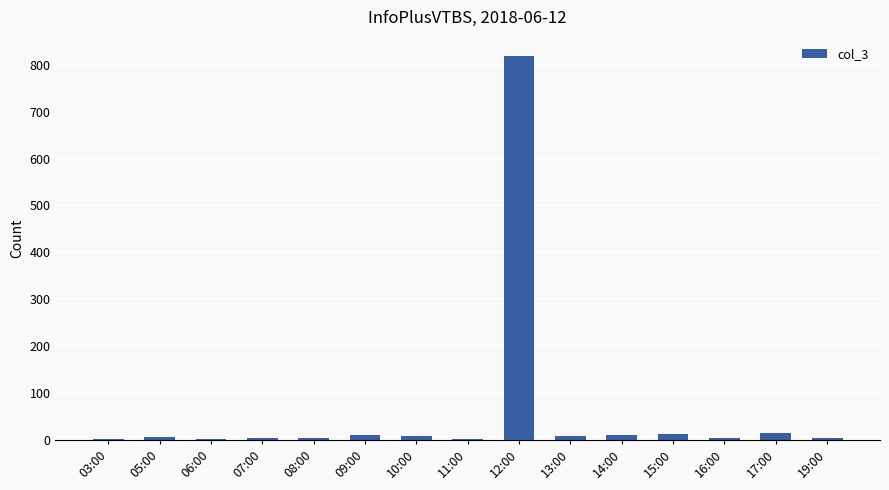

What is the maximum value shown in the chart?

819